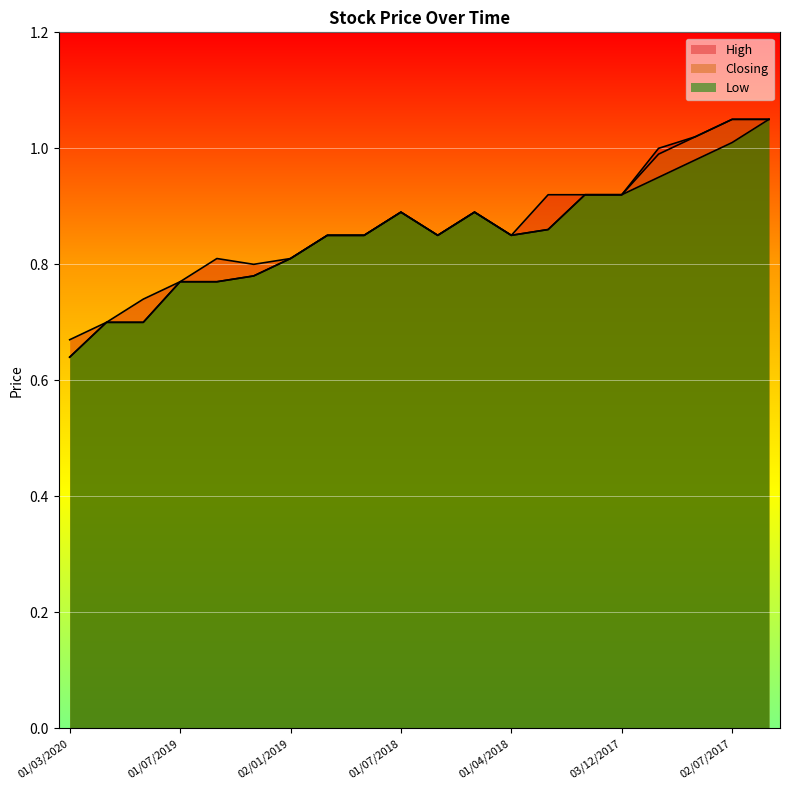

What is the difference between the second highest and minimum values in the Low series?

0.4